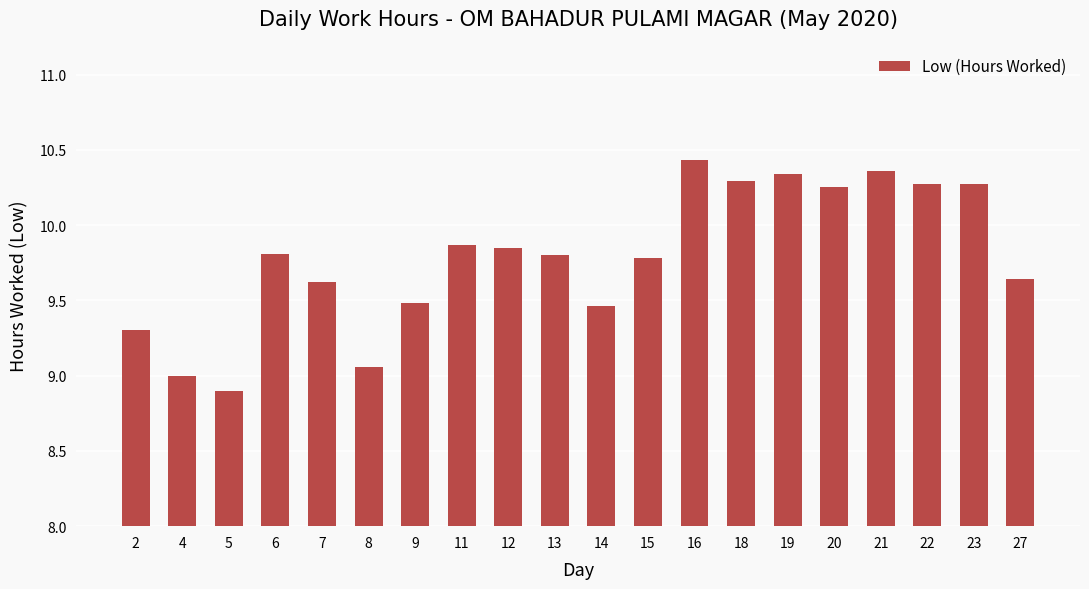

The chart shows a value of 3.4 at 11. True or false?

False